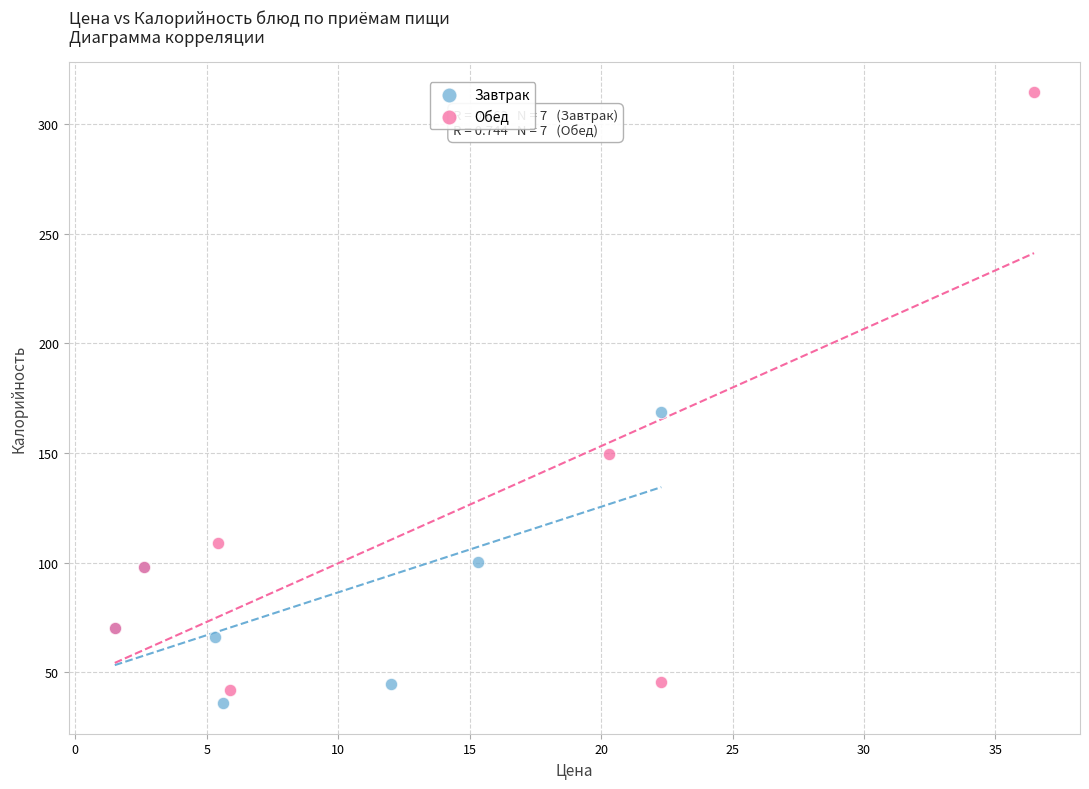

Which series contains the highest Y value?

Обед